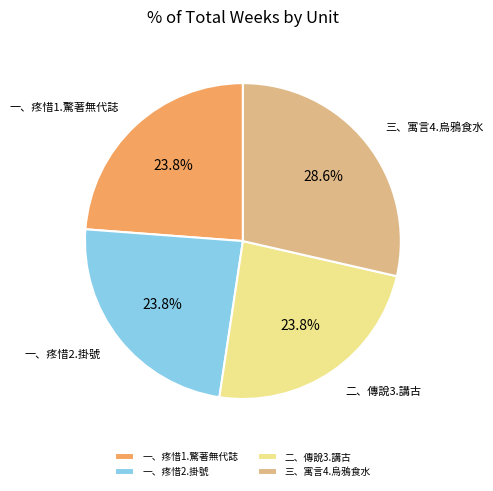

How many segments does this pie chart have?

4